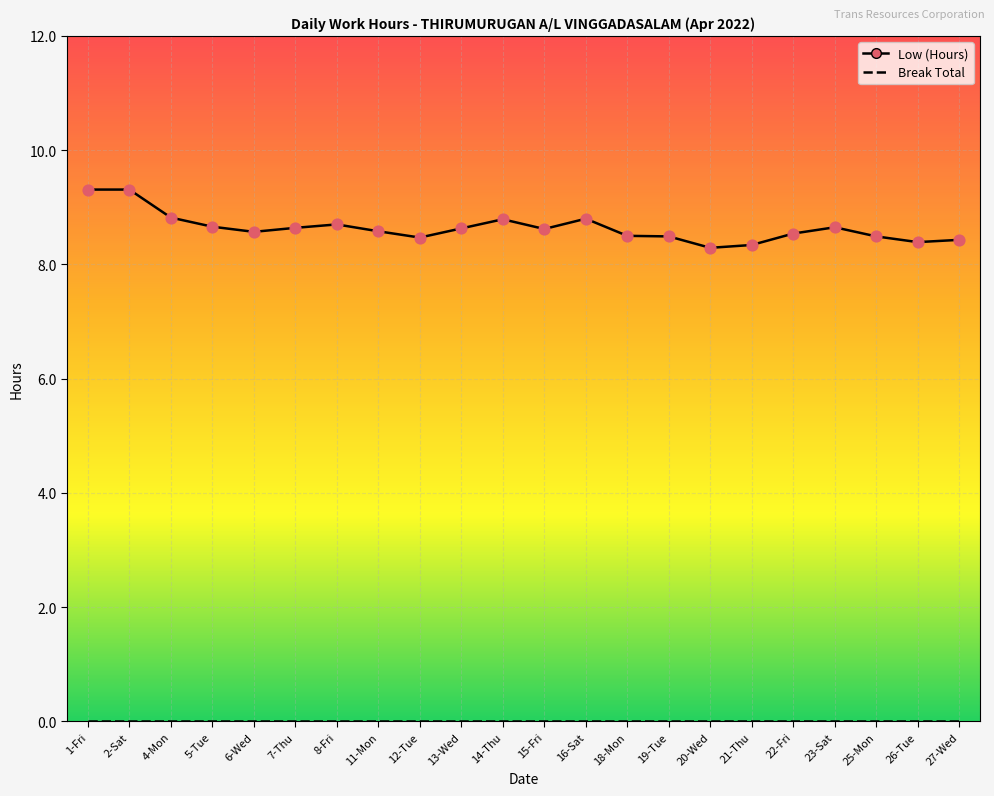

What is the ratio of the value at 23-Sat to the value at 22-Fri?

1.0